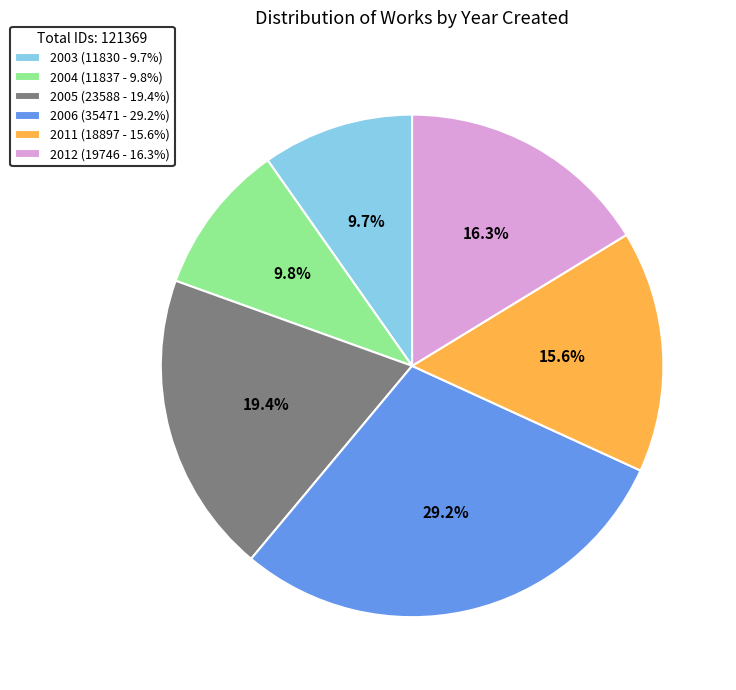

Approximately how many times larger is the value at 2003 (11830 - 9.7%) compared to 2012 (19746 - 16.3%)?

0.6